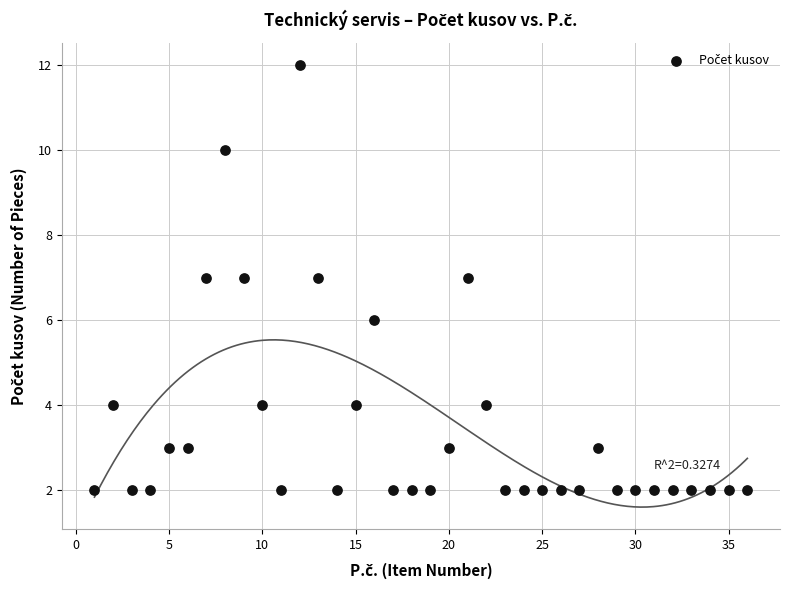

What is the range of X values (max minus min)?

35